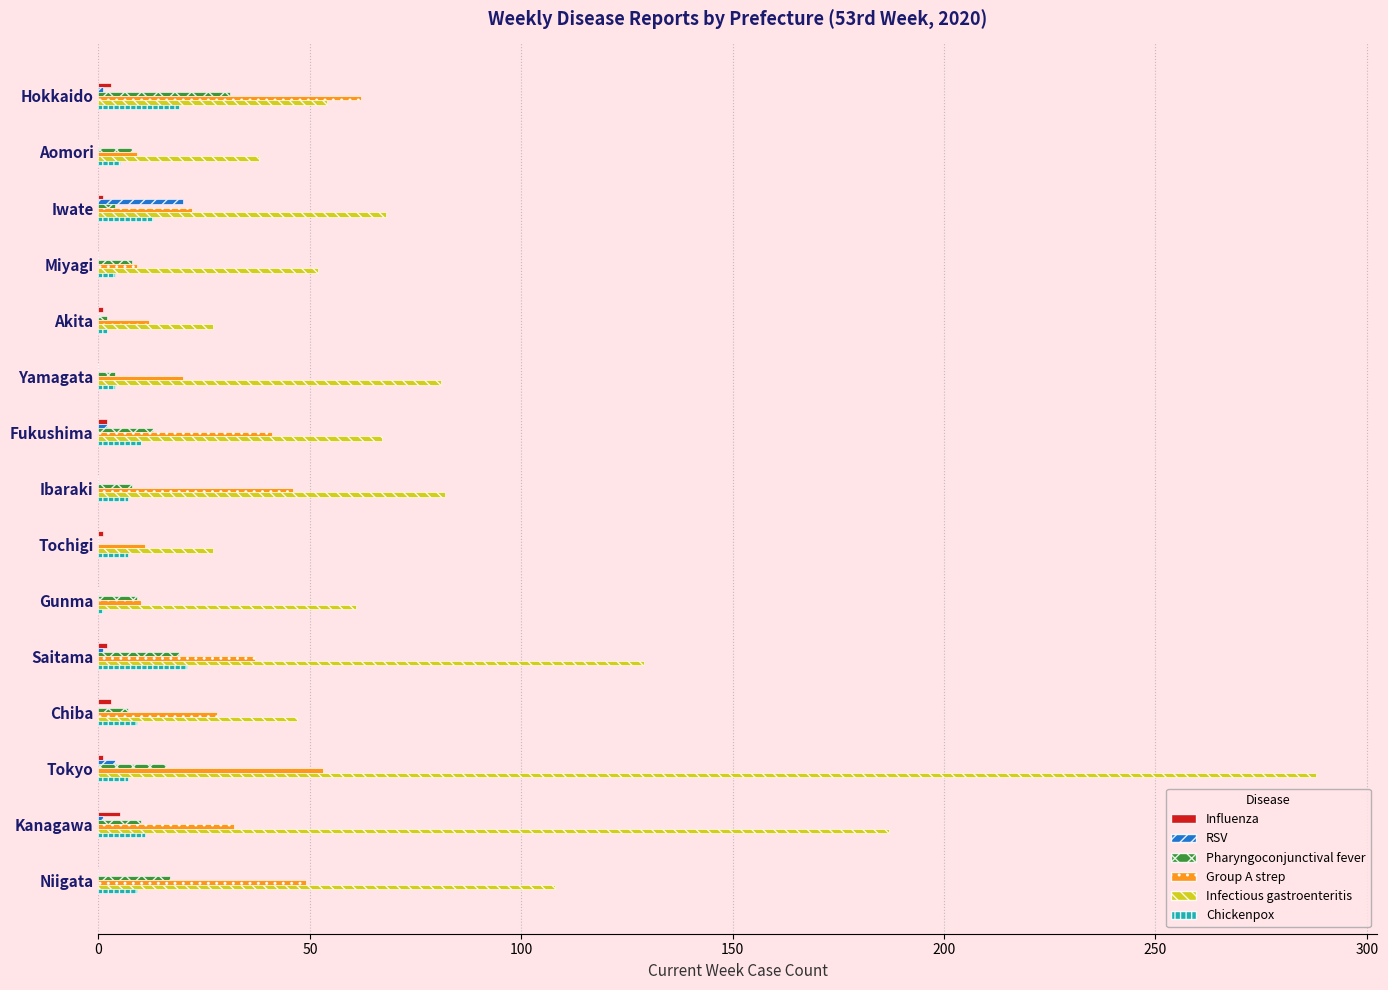

The value of Influenza at Yamagata is 0. True or false?

True